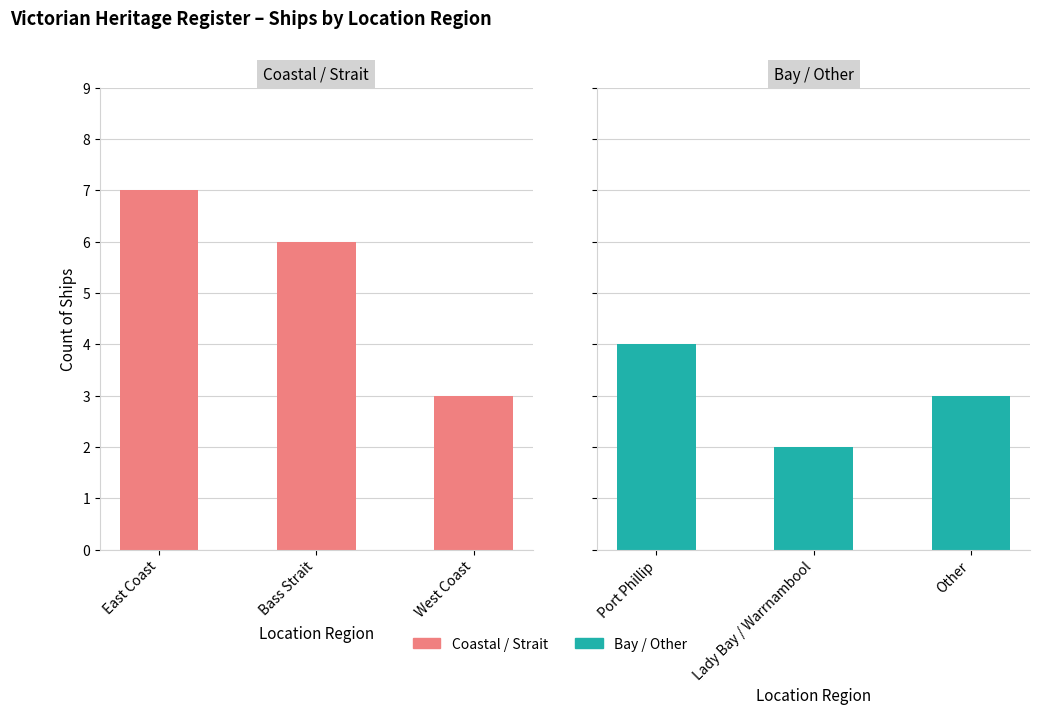

What value does the East / Bass / West series have at East Coast?

7